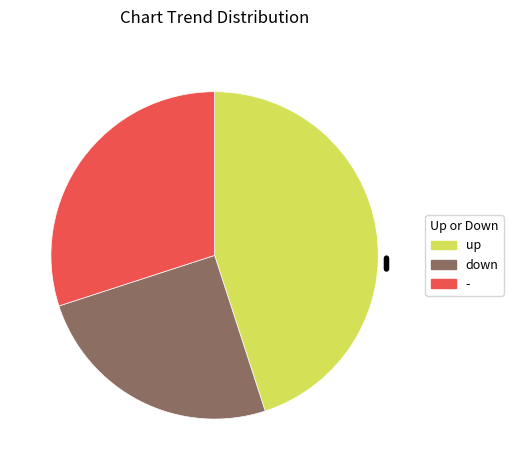

Is there a majority slice in this chart?

No